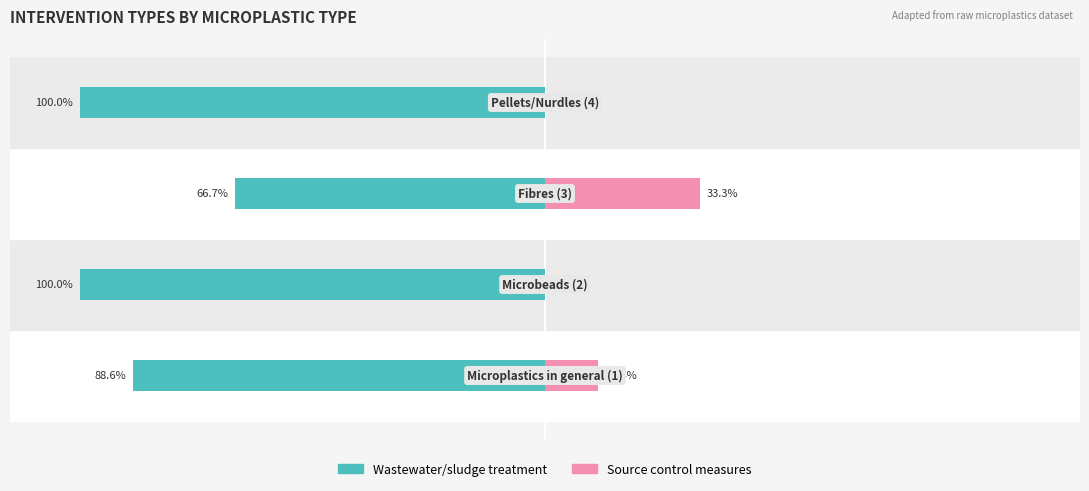

What are all the series names shown in the legend?

Wastewater/sludge treatment, Source control measures